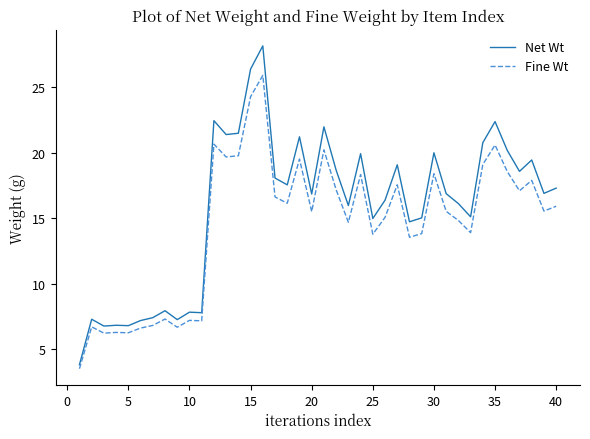

True or false: Fine Wt and Net Wt cross at least once.

False